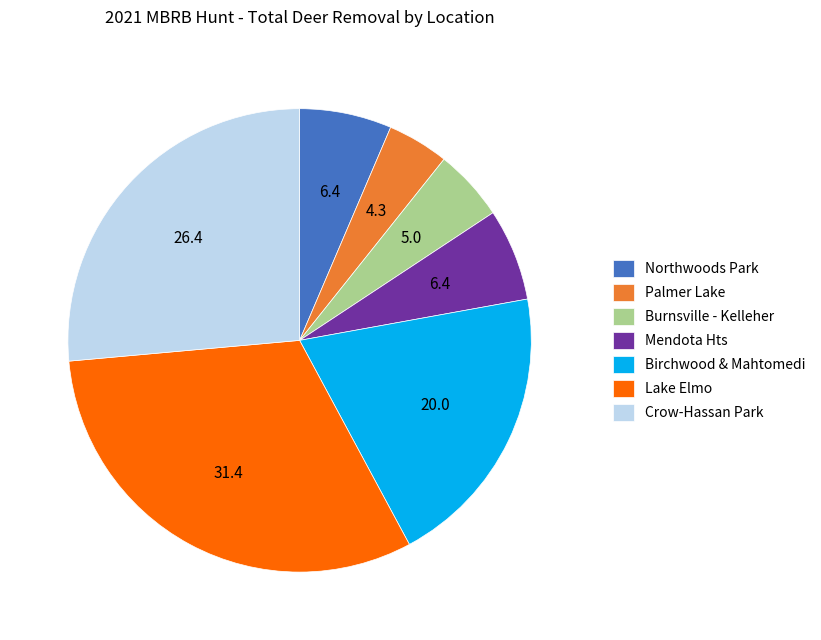

Approximately how many times larger is the value at Lake Elmo compared to Northwoods Park?

4.9